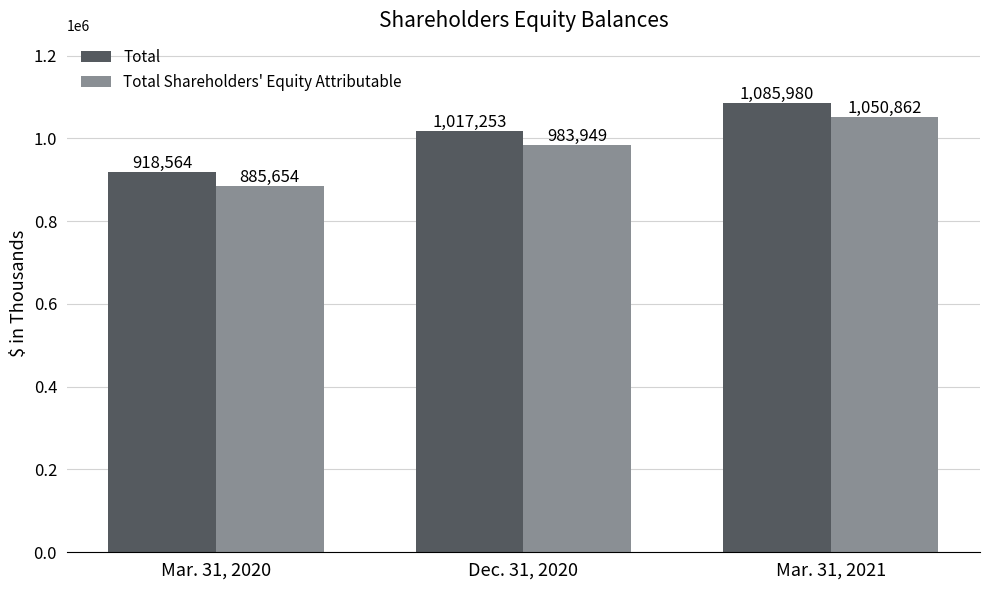

What is the sum of all Total Shareholders' Equity Attributable values?

2920465